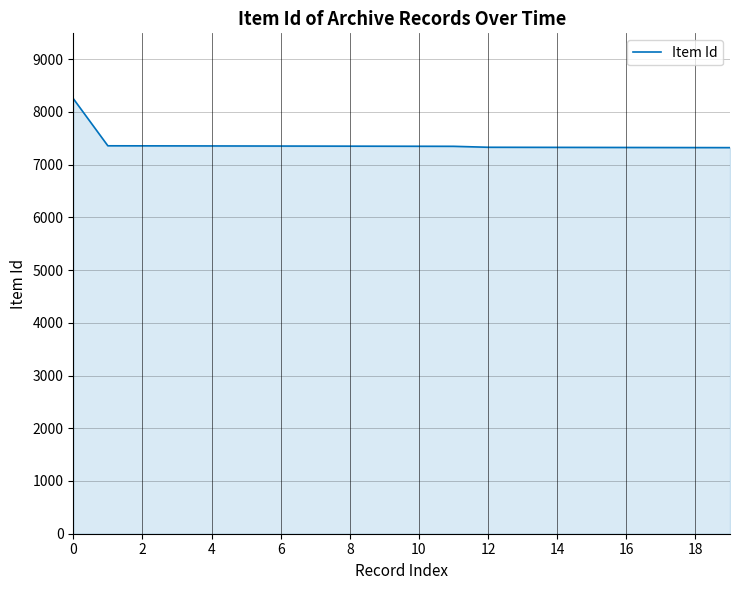

What is the maximum value shown in the chart?

8253